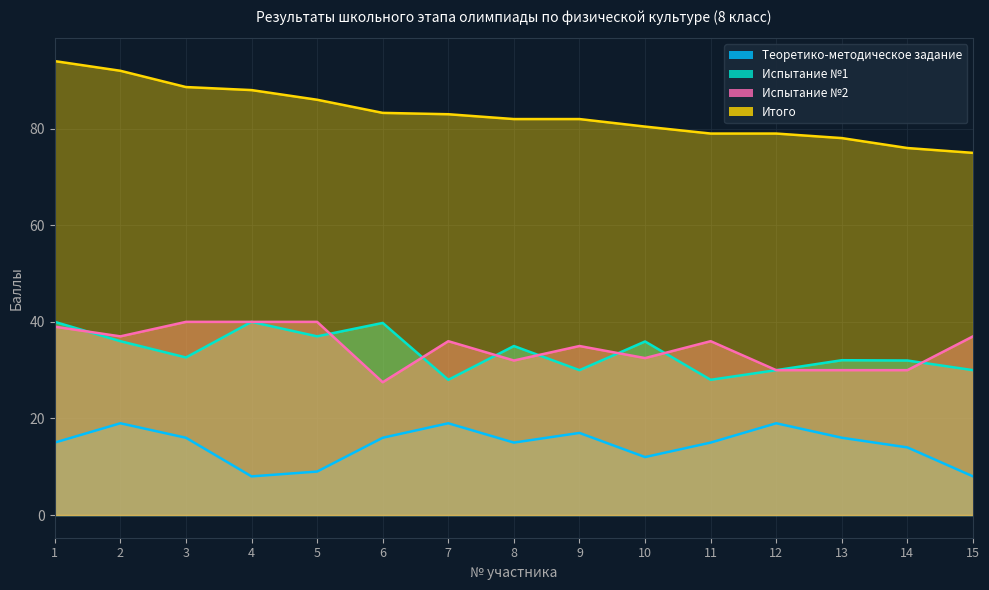

What is the difference between the Итого values at 7 and 10?

2.6